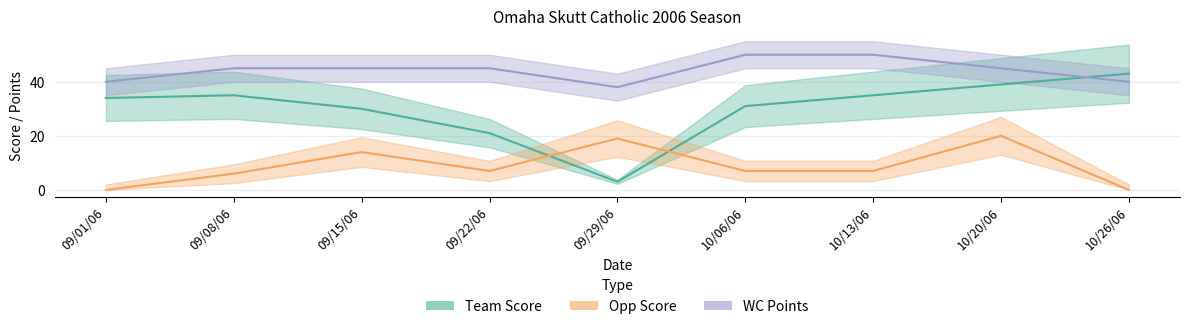

What are all the series names shown in the legend?

Team Score, Opp Score, WC Points